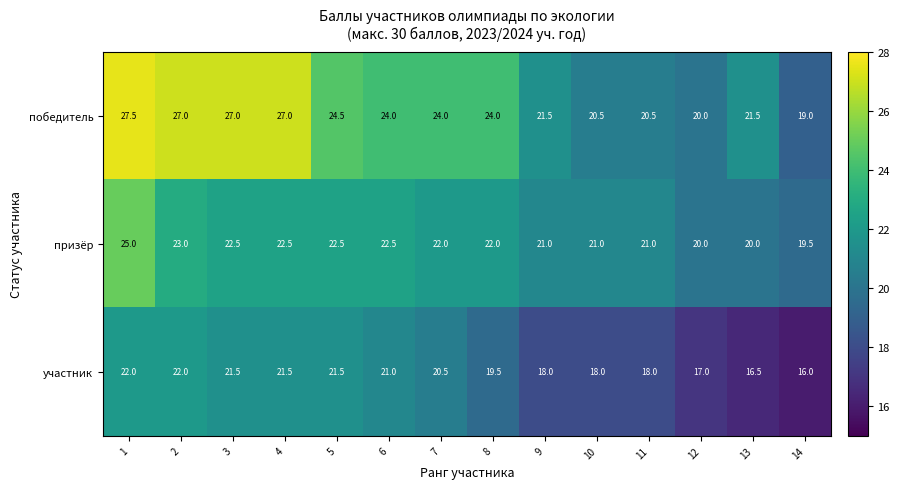

The участник series shows 19.5 at 8. True or false?

True